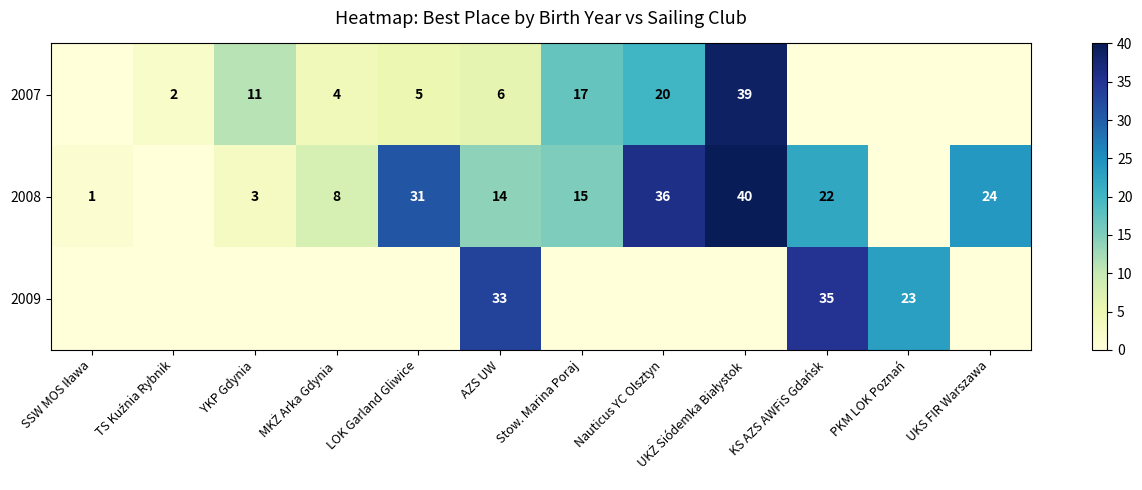

True or false: 2008 has a value of 15 at Stow. Marina Poraj.

True